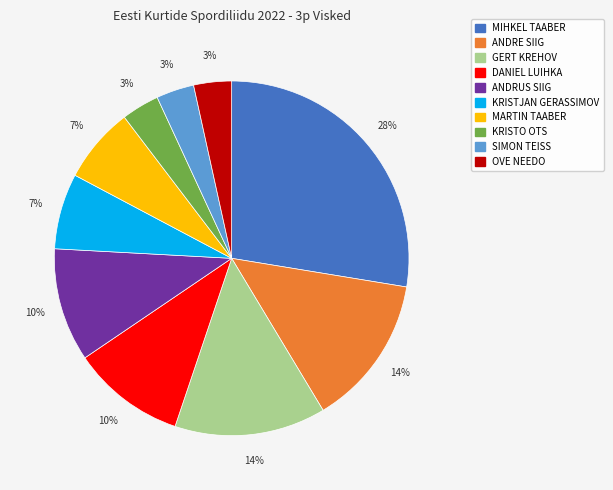

Combined, do ANDRUS SIIG and KRISTJAN GERASSIMOV account for over 50%?

No